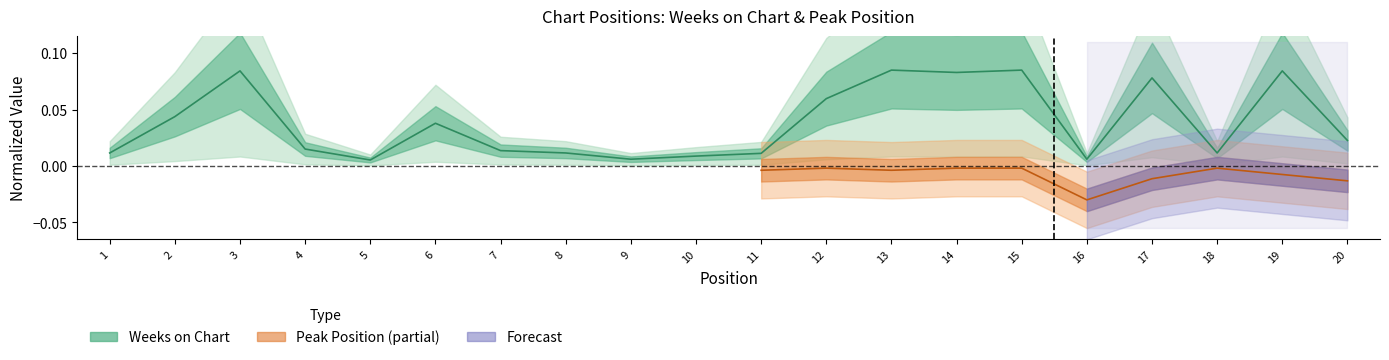

Is it true that the value at 13 is 0.1?

False